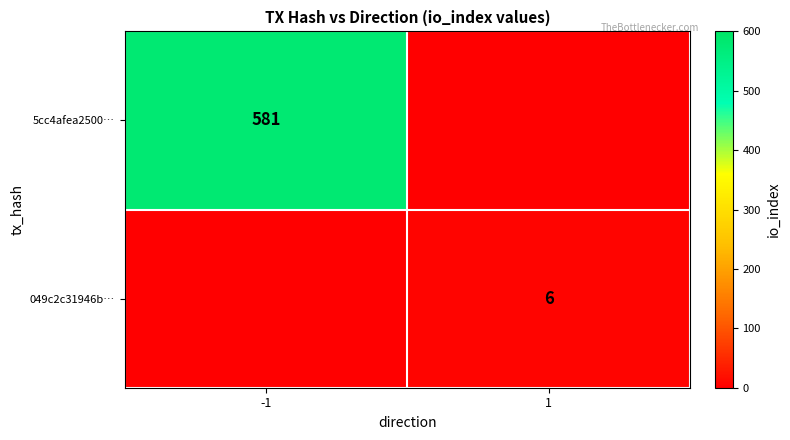

The value of 049c2c31946b… at 1 is 6. True or false?

True